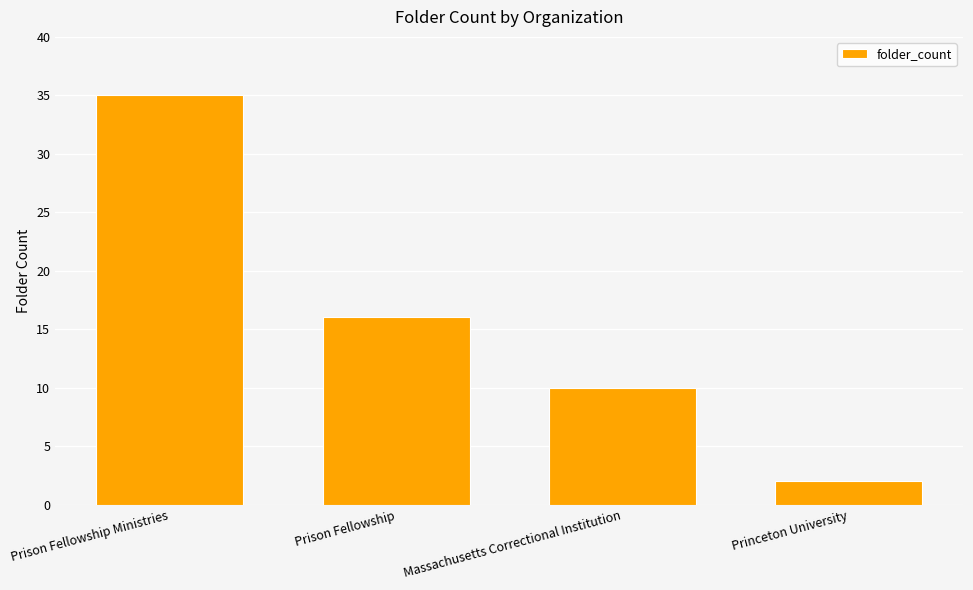

Reading left to right, what are all the values shown in this chart?

Prison Fellowship Ministries=35	Prison Fellowship=16	Massachusetts Correctional Institution=10	Princeton University=2